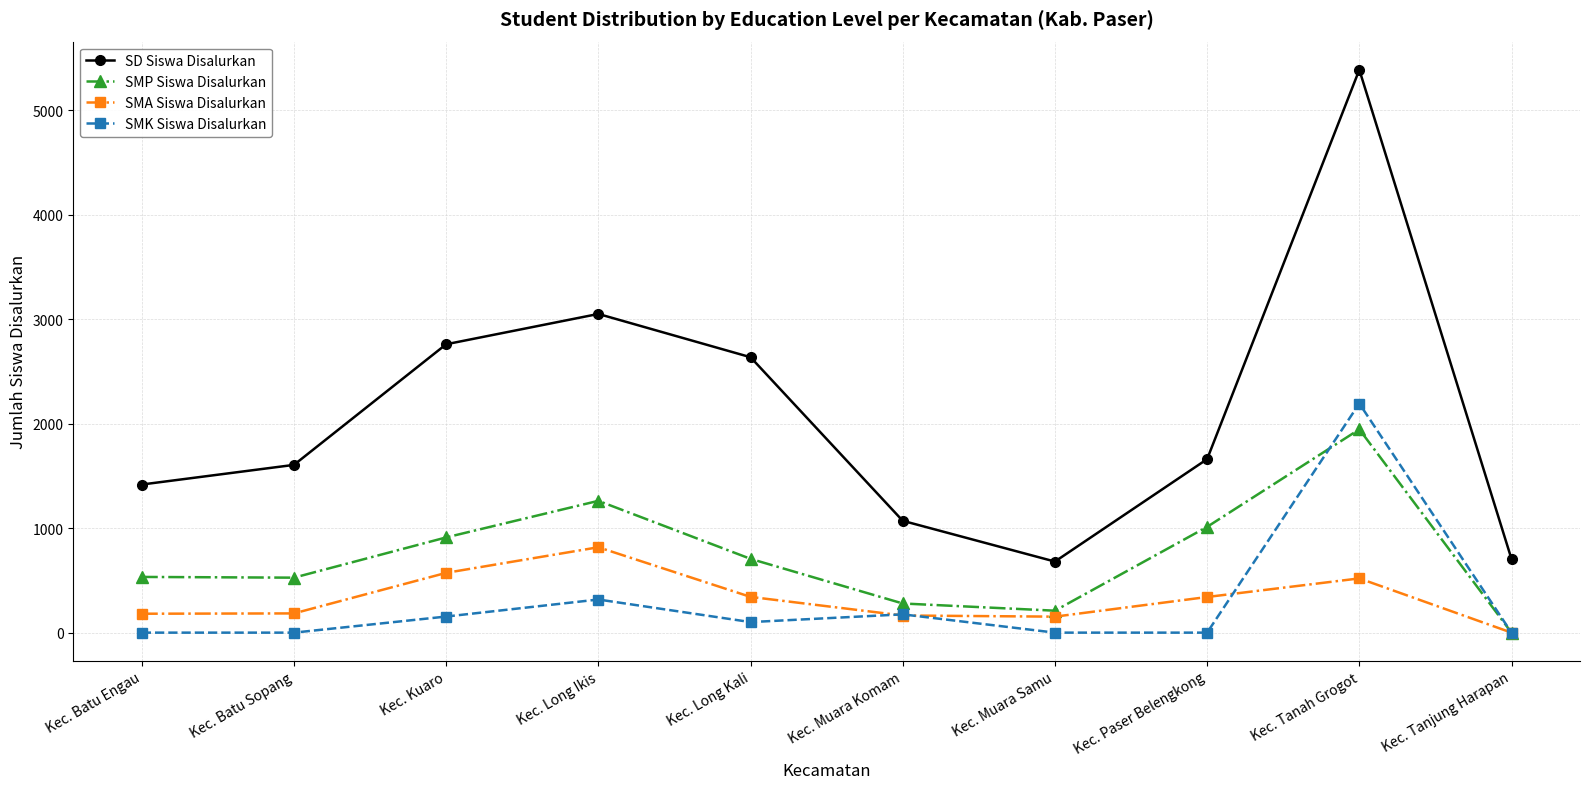

Rank the series at Kec. Kuaro from highest to lowest value.

SD Siswa Disalurkan, SMP Siswa Disalurkan, SMA Siswa Disalurkan, SMK Siswa Disalurkan